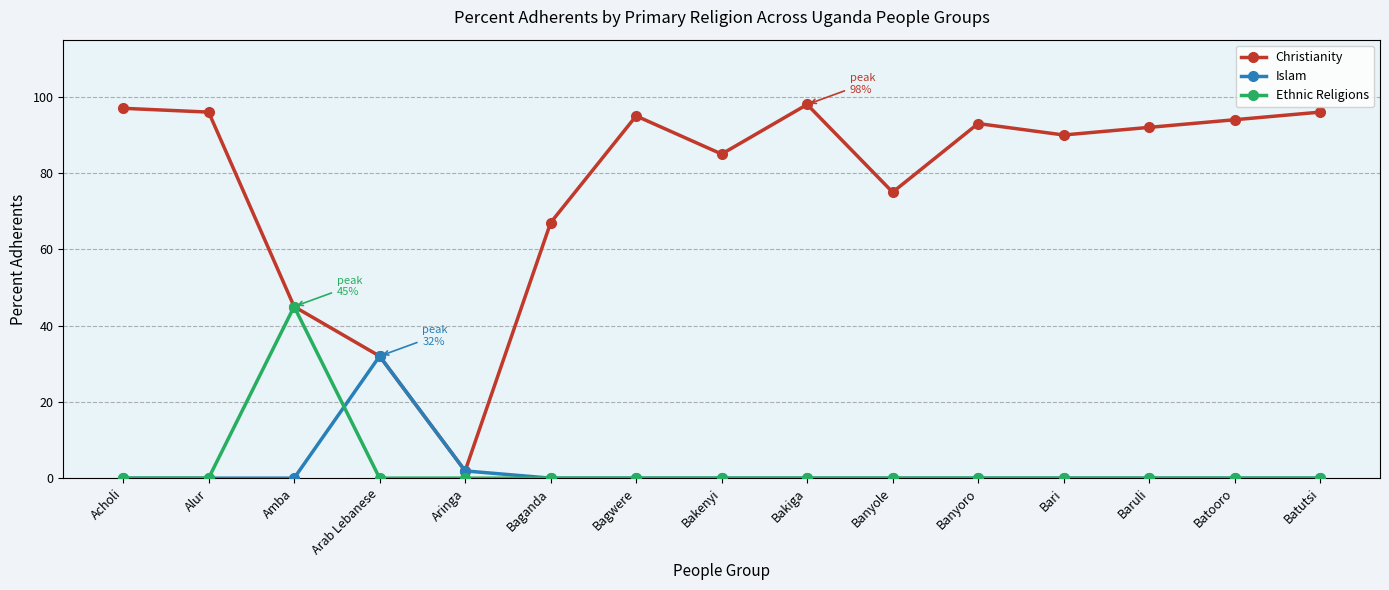

Reading right to left, what are all the values shown in this chart?

Christianity: Batutsi=96.0	Batooro=94.0	Baruli=92.0	Bari=90.0	Banyoro=93.0	Banyole=75.0	Bakiga=98.0	Bakenyi=85.0	Bagwere=95.0	Baganda=67.0	Aringa=1.9	Arab Lebanese=32.0	Amba=45.0	Alur=96.0	Acholi=97.0
Islam: Batutsi=0.0	Batooro=0.0	Baruli=0.0	Bari=0.0	Banyoro=0.0	Banyole=0.0	Bakiga=0.0	Bakenyi=0.0	Bagwere=0.0	Baganda=0.0	Aringa=1.9	Arab Lebanese=32.0	Amba=0.0	Alur=0.0	Acholi=0.0
Ethnic Religions: Batutsi=0.0	Batooro=0.0	Baruli=0.0	Bari=0.0	Banyoro=0.0	Banyole=0.0	Bakiga=0.0	Bakenyi=0.0	Bagwere=0.0	Baganda=0.0	Aringa=0.0	Arab Lebanese=0.0	Amba=45.0	Alur=0.0	Acholi=0.0